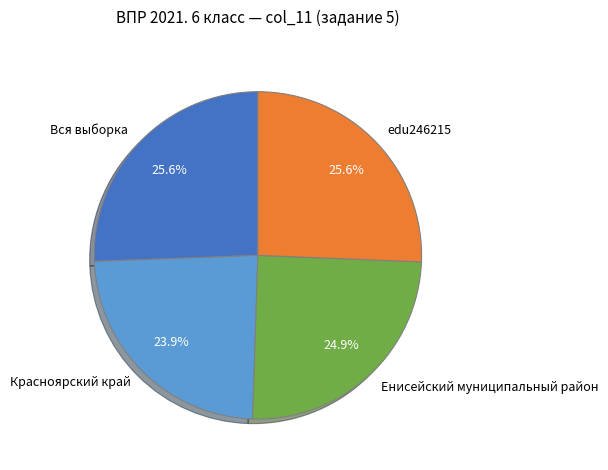

Which slice is the smallest?

Красноярский край